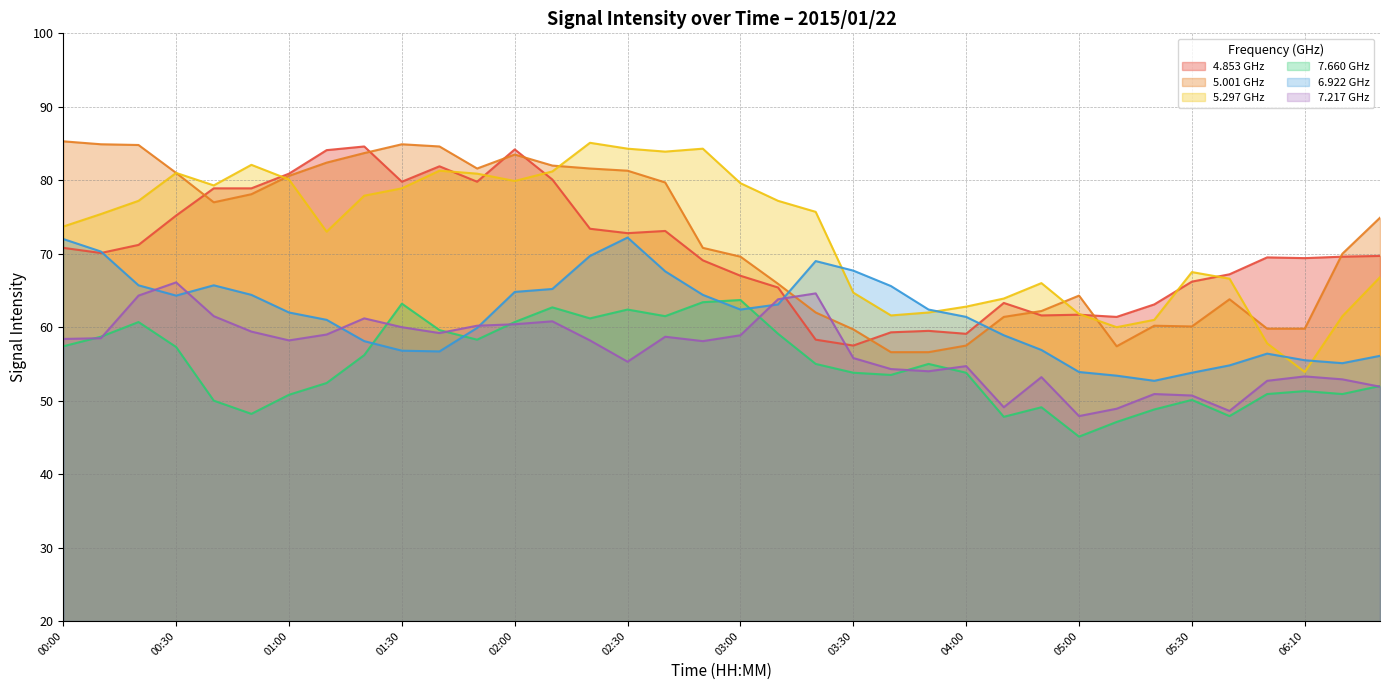

What is the average value of the   5.297 series?

73.3